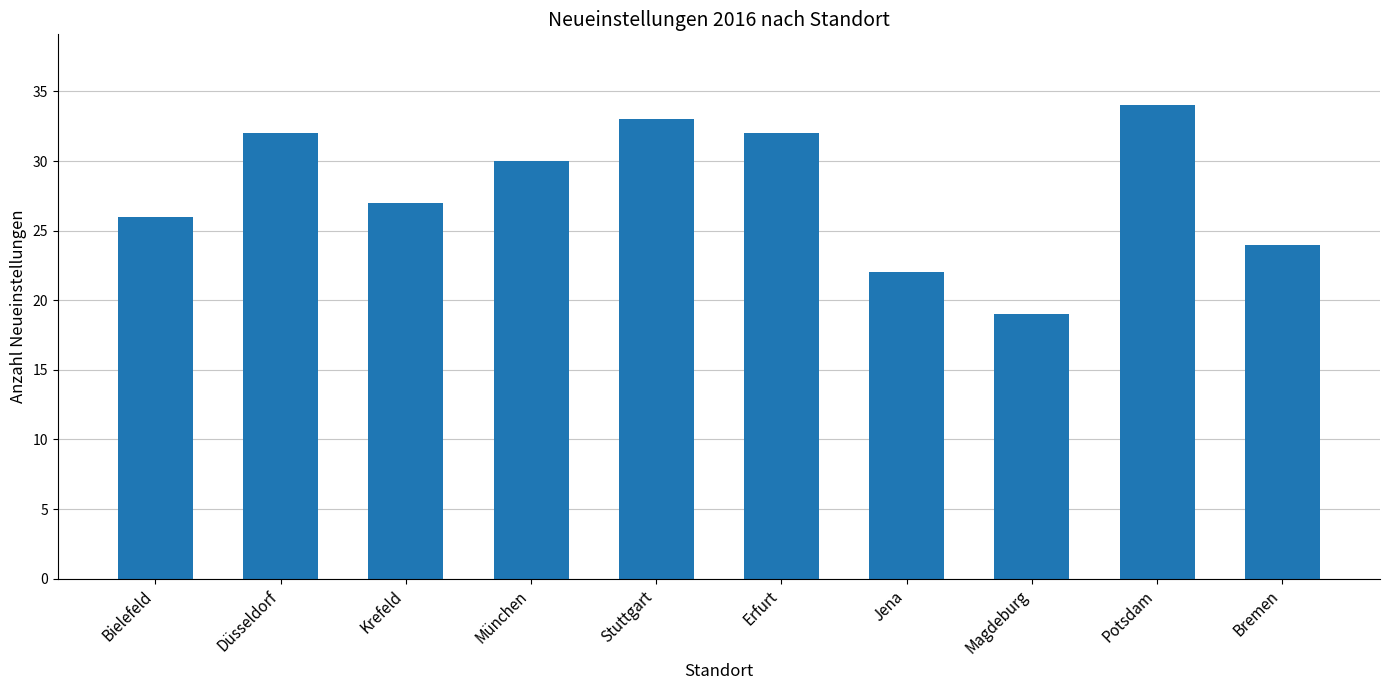

What is the label of the 9th bar from the right?

Düsseldorf